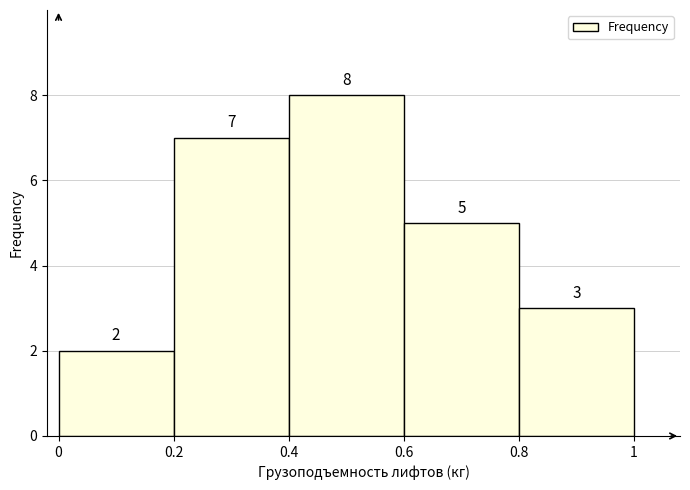

Reading left to right, transcribe this chart: for each bar, give the range it covers on the x-axis and its height.

0 to 0.2: 2
0.2 to 0.4: 7
0.4 to 0.6: 8
0.6 to 0.8: 5
0.8 to 1: 3